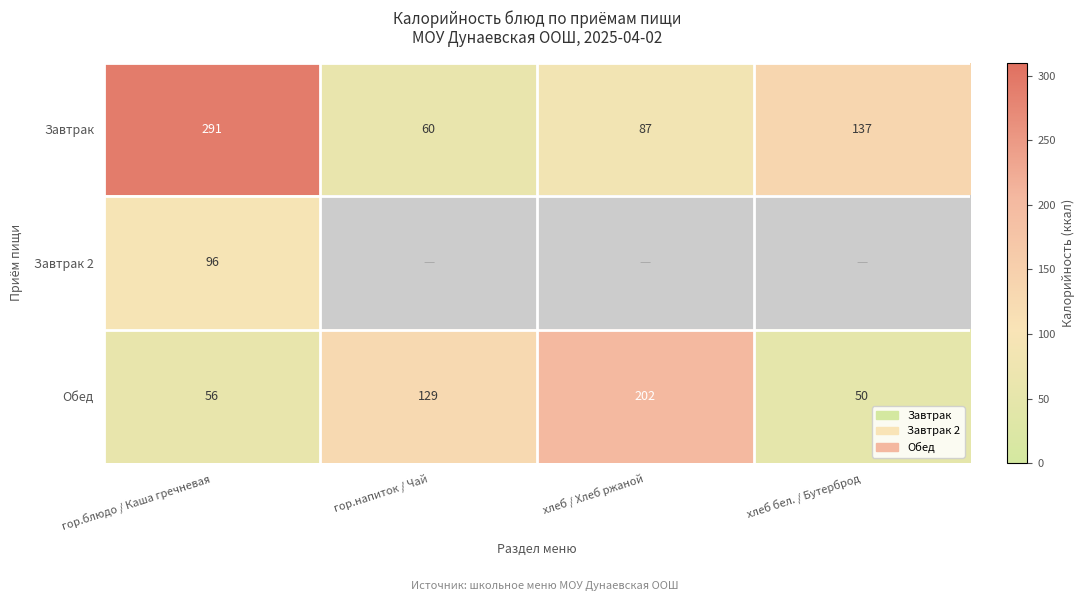

Is it true that Завтрак equals 137 at хлеб бел. / Бутерброд?

True